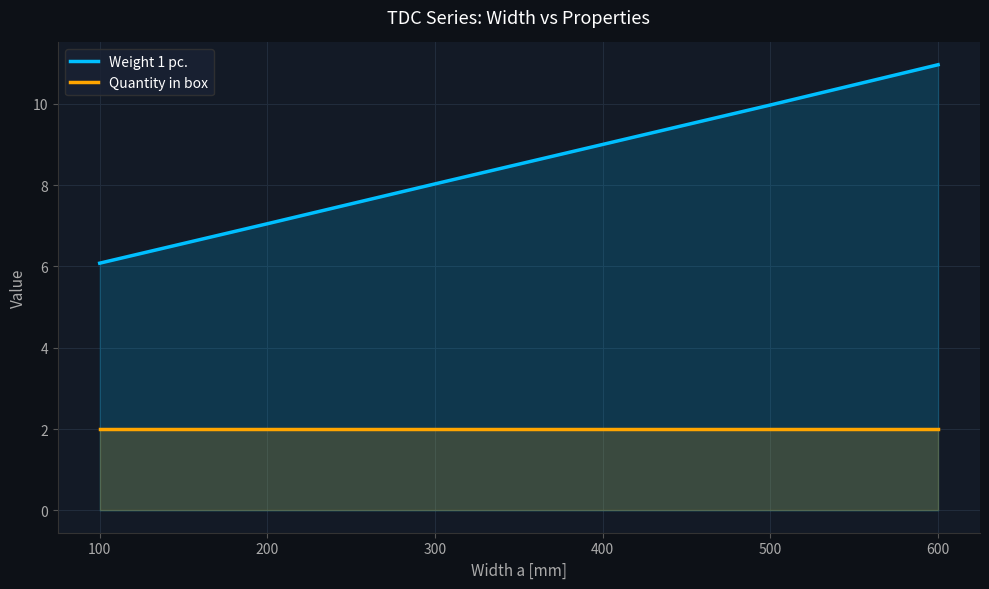

True or false: Weight 1 pc. and Quantity in box intersect in this chart.

False